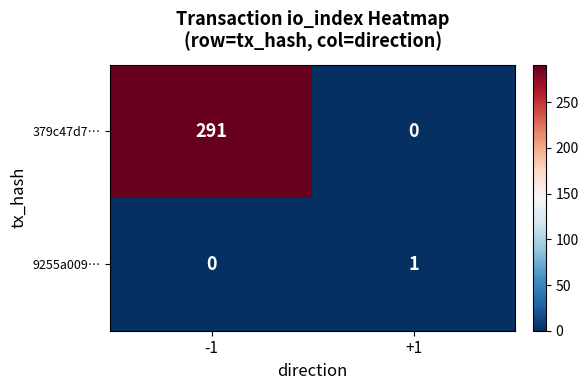

At which label does 379c47d7… reach its minimum?

+1